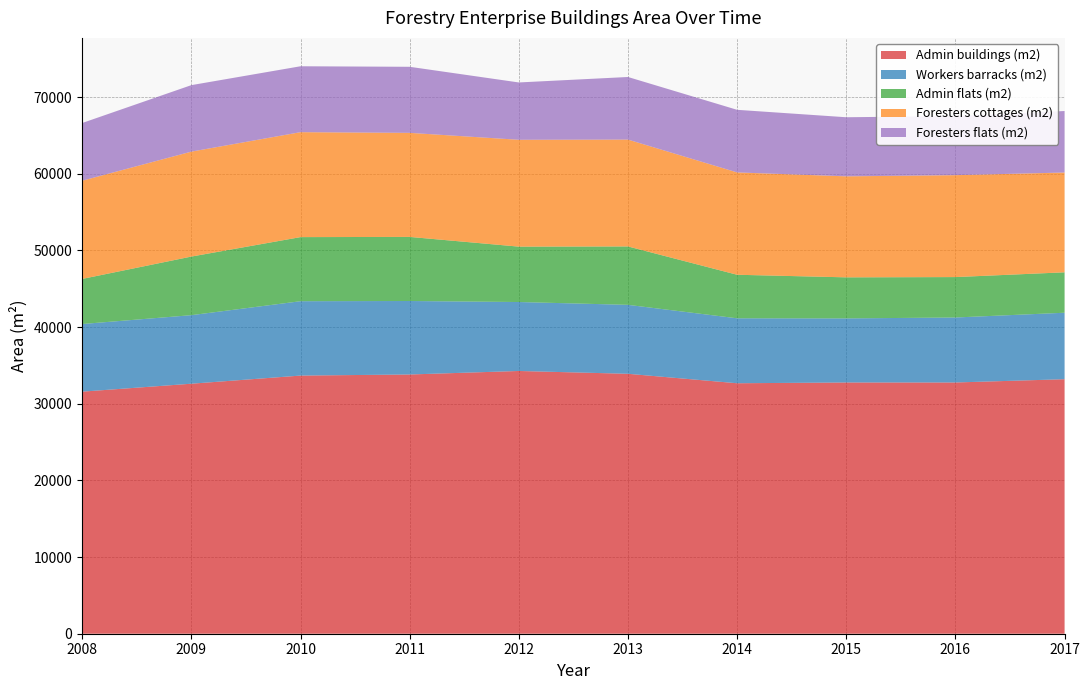

Reading right to left, what are all the values shown in this chart?

Admin buildings (m2): 2017=33198	2016=32771	2015=32771	2014=32671	2013=33904	2012=34272	2011=33814	2010=33671	2009=32611	2008=31575
Workers barracks (m2): 2017=8670	2016=8476	2015=8358	2014=8472	2013=8994	2012=8994	2011=9585	2010=9701	2009=8940	2008=8822
Admin flats (m2): 2017=5272	2016=5272	2015=5355	2014=5678	2013=7617	2012=7224	2011=8360	2010=8360	2009=7643	2008=5881
Foresters cottages (m2): 2017=13016	2016=13293	2015=13175	2014=13349	2013=13937	2012=13937	2011=13572	2010=13688	2009=13688	2008=12811
Foresters flats (m2): 2017=8023	2016=7708	2015=7708	2014=8166	2013=8166	2012=7478	2011=8617	2010=8597	2009=8673	2008=7527